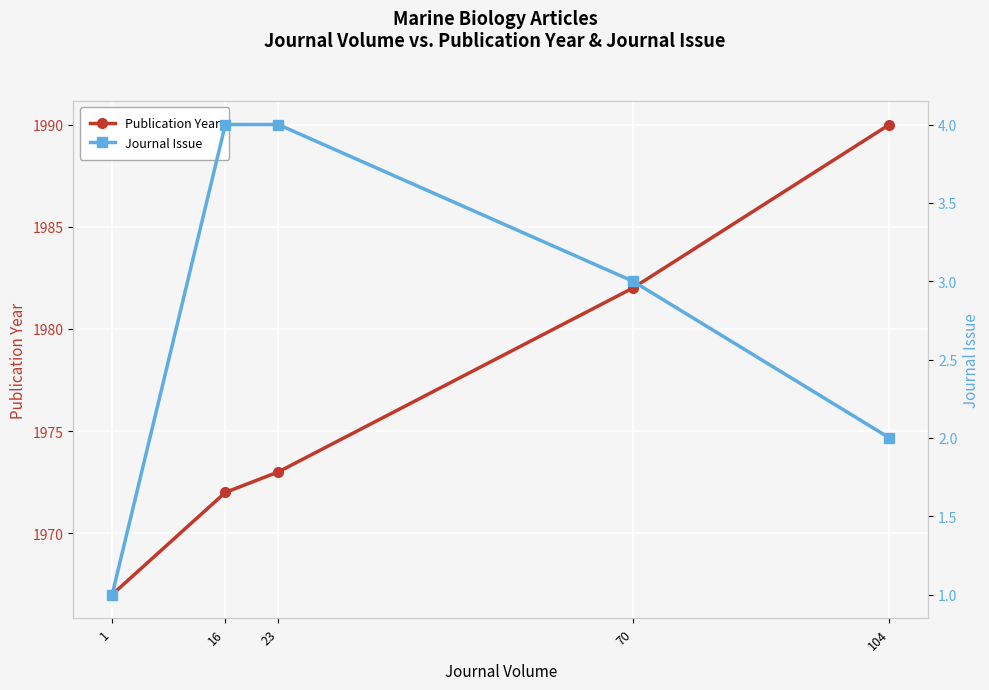

True or false: Journal Issue has more than 2 interior local peaks.

False